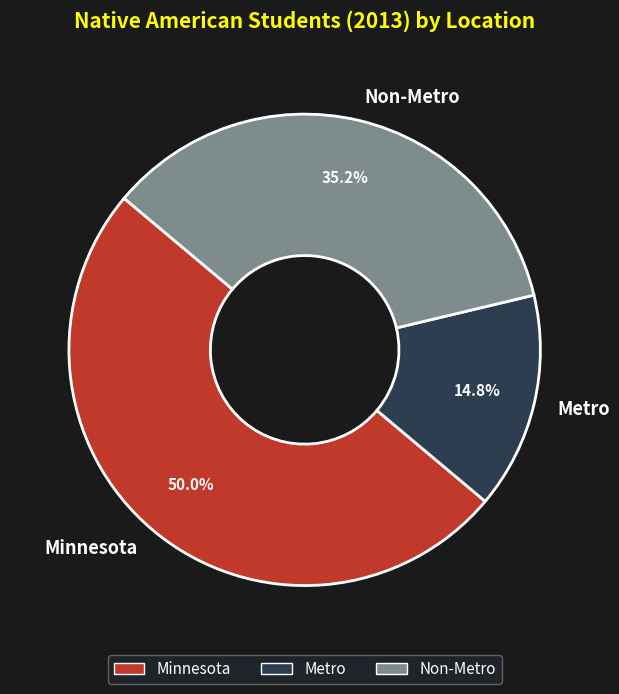

What percentage is the Minnesota slice, to the nearest percent?

50%